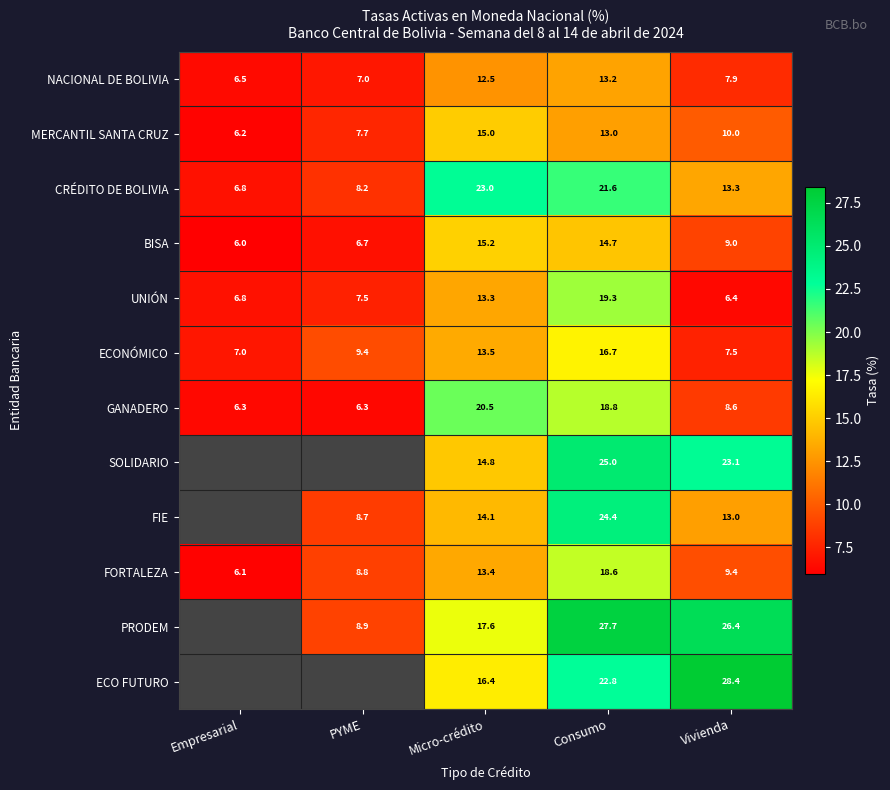

At which label is NACIONAL DE BOLIVIA closest to 9?

Vivienda